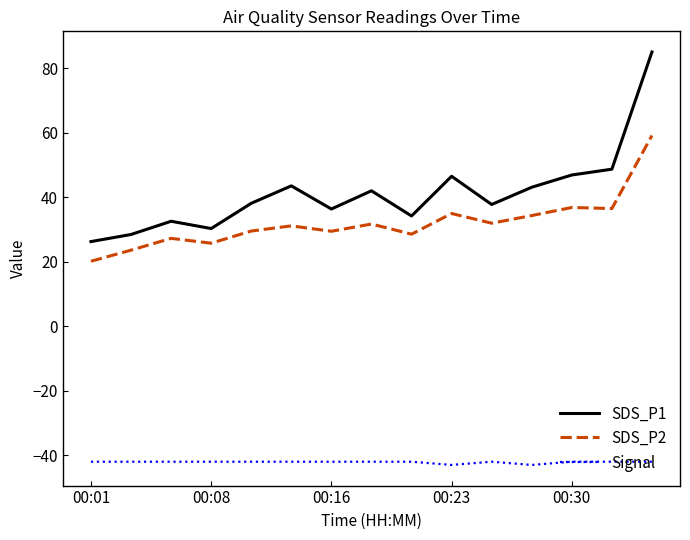

List the series in order of their peak value, highest first.

SDS_P1, SDS_P2, Signal